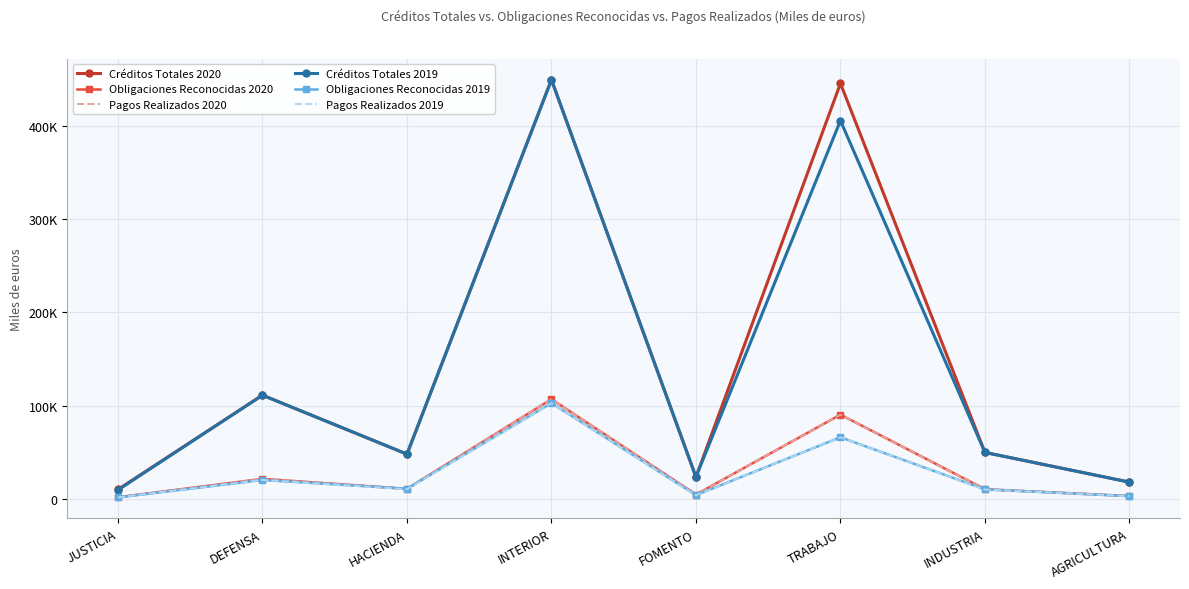

What is the sum of the Pagos Realizados 2019 values at INDUSTRIA and INTERIOR?

113088